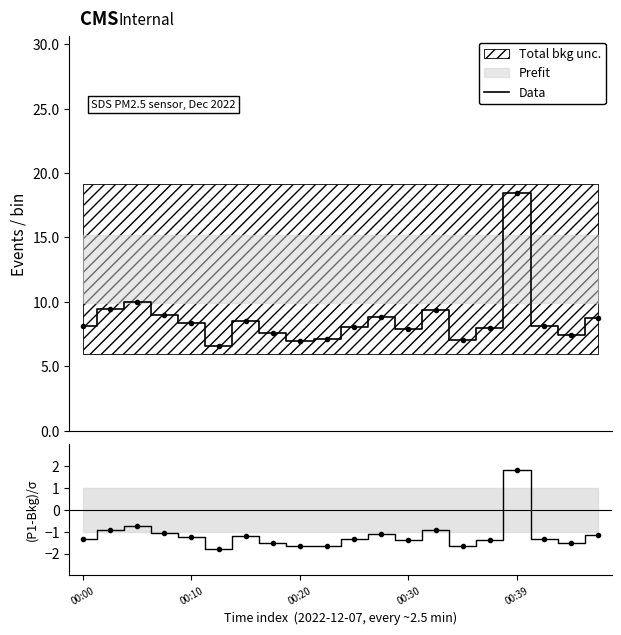

Reading left to right, list all the values displayed in this chart.

Data: 8.1	9.4	10.0	9.0	8.4	6.6	8.5	7.6	7.0	7.1	8.1	8.8	7.9	9.4	7.1	8.0	18.5	8.1	7.5	8.8
(P1-Bkg)/σ: -1.3	-0.9	-0.8	-1.1	-1.3	-1.8	-1.2	-1.5	-1.7	-1.6	-1.4	-1.1	-1.4	-0.9	-1.7	-1.4	1.8	-1.3	-1.5	-1.1